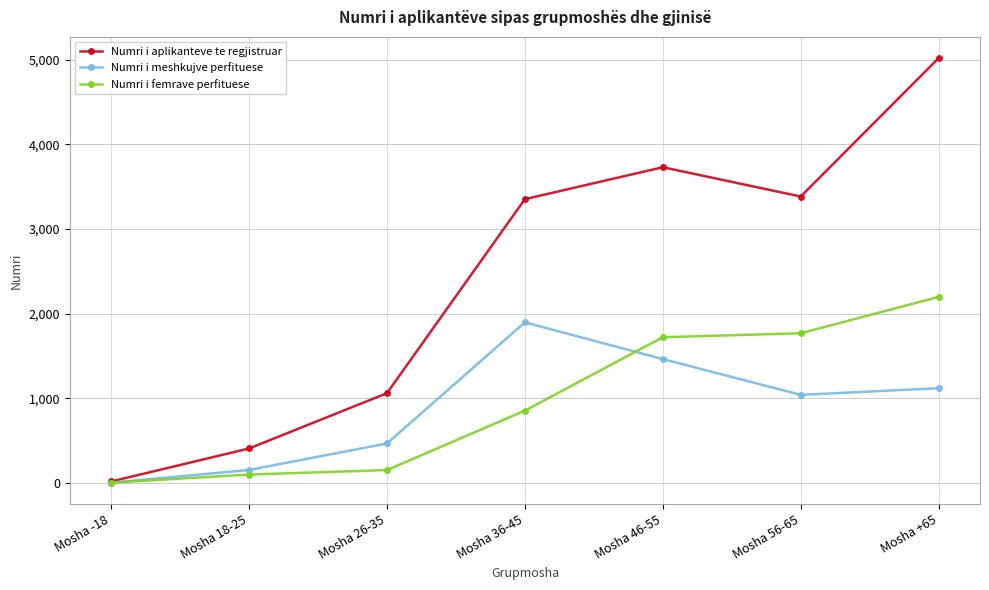

Is the value of Numri i femrave perfituese at Mosha 46-55 greater than the value of Numri i meshkujve perfituese at Mosha 18-25?

Yes